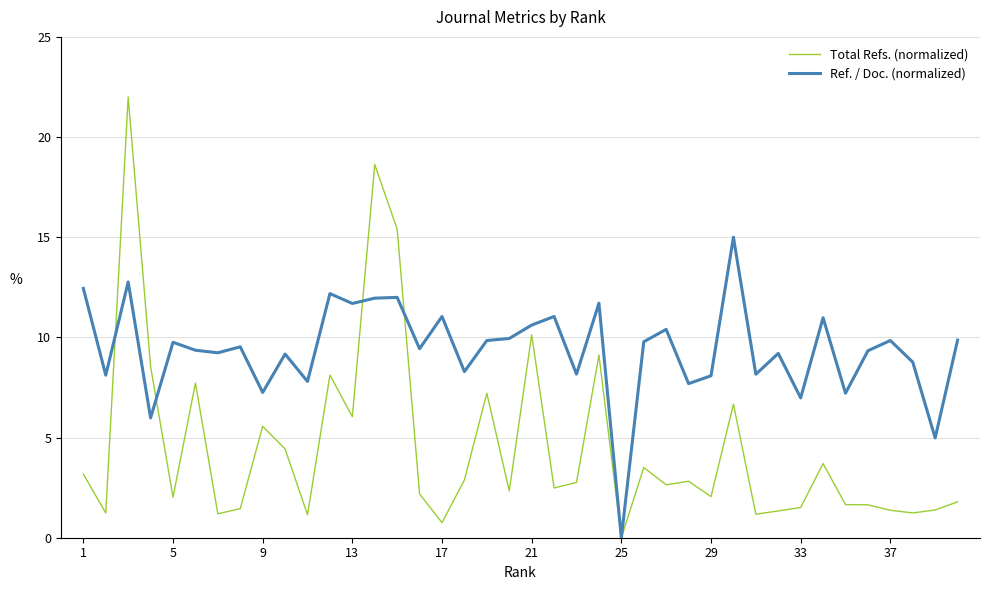

What is the maximum value for Ref. / Doc. (normalized)?

15.0